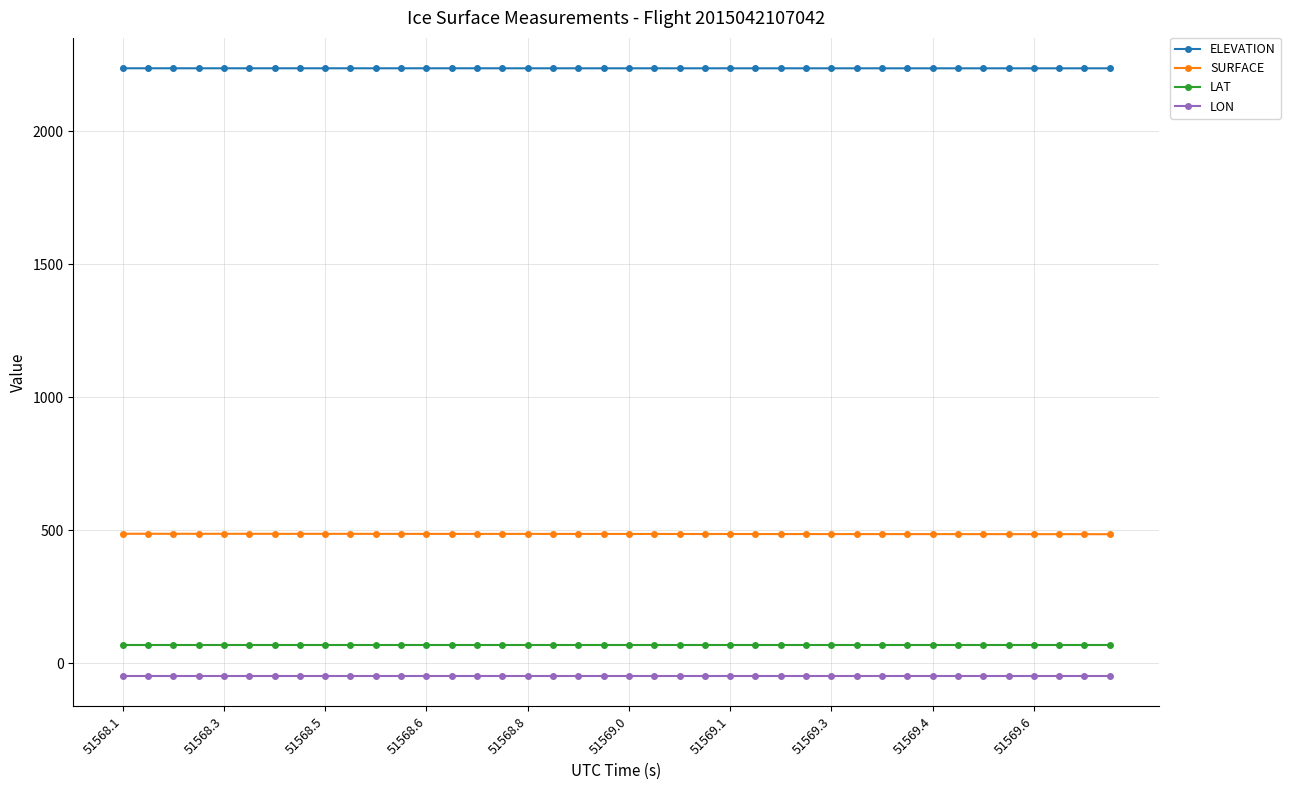

True or false: LAT and ELEVATION intersect in this chart.

False